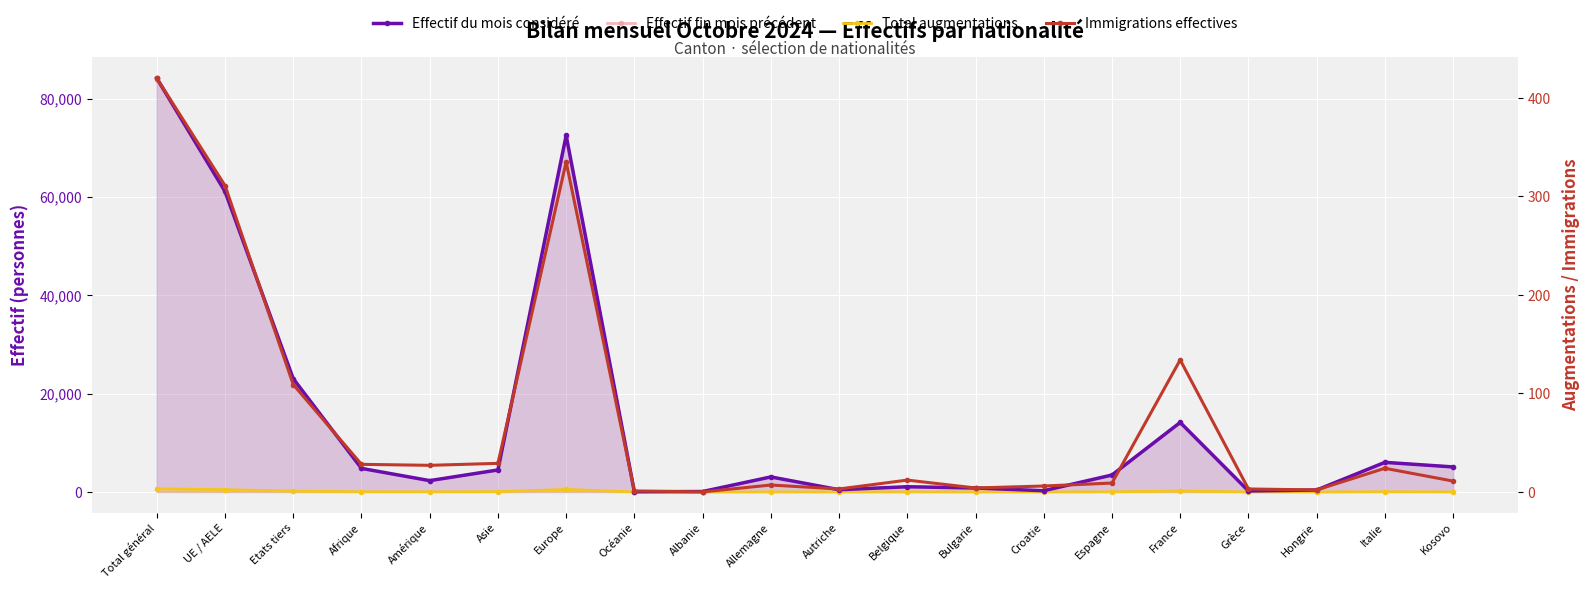

What is the value of the Effectif fin mois précédent point at the 7th from the left?

72260